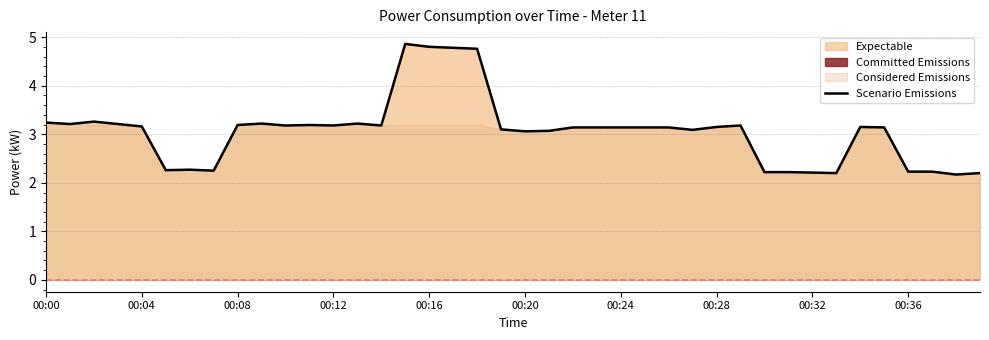

What is the average value?

3.1